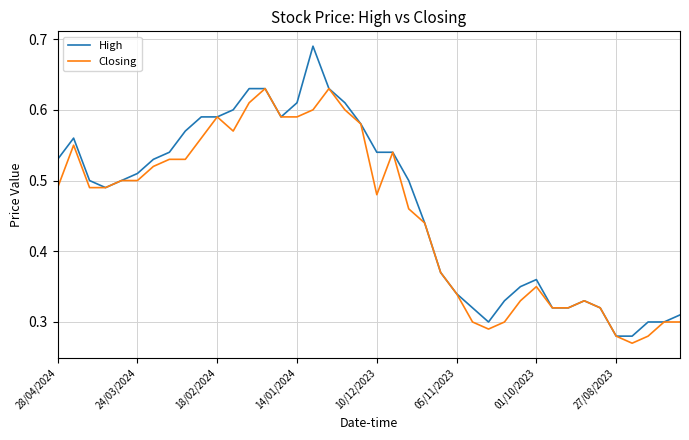

Rank the series by their maximum value, from highest to lowest.

High, Closing